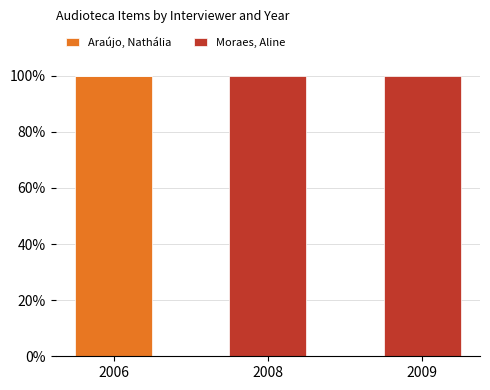

What is the total value across all series at 2006?

1